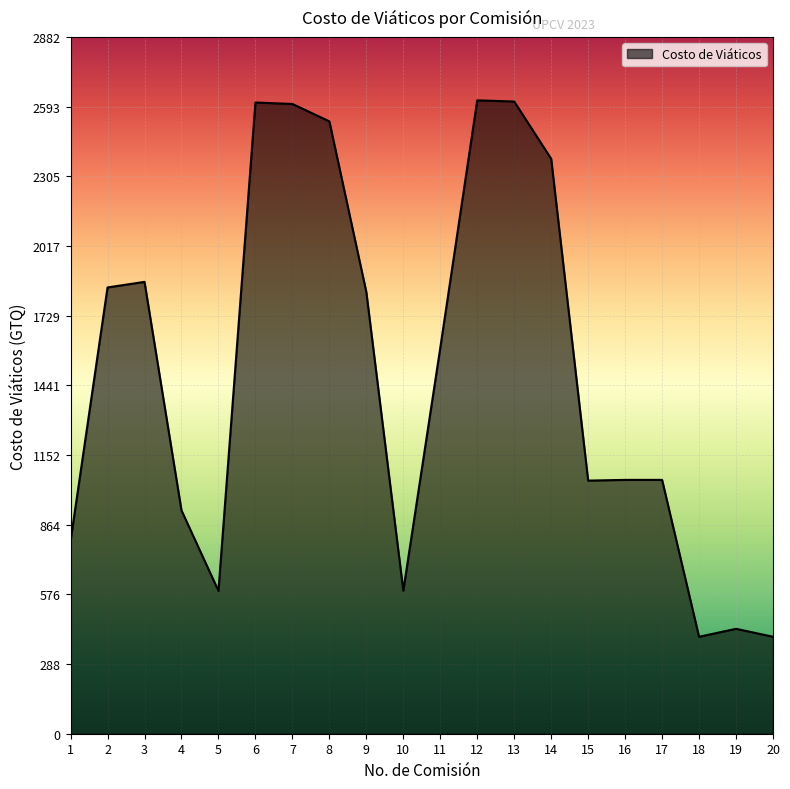

What is the minimum value shown in the chart?

401.0